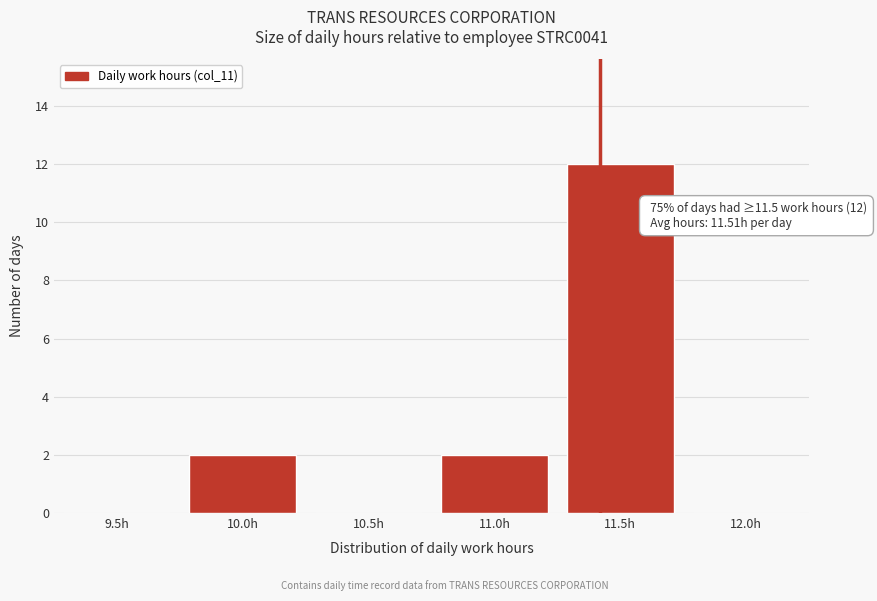

Reading left to right, what are all the values shown in this chart?

9.5h=0	10.0h=2	10.5h=0	11.0h=2	11.5h=12	12.0h=0